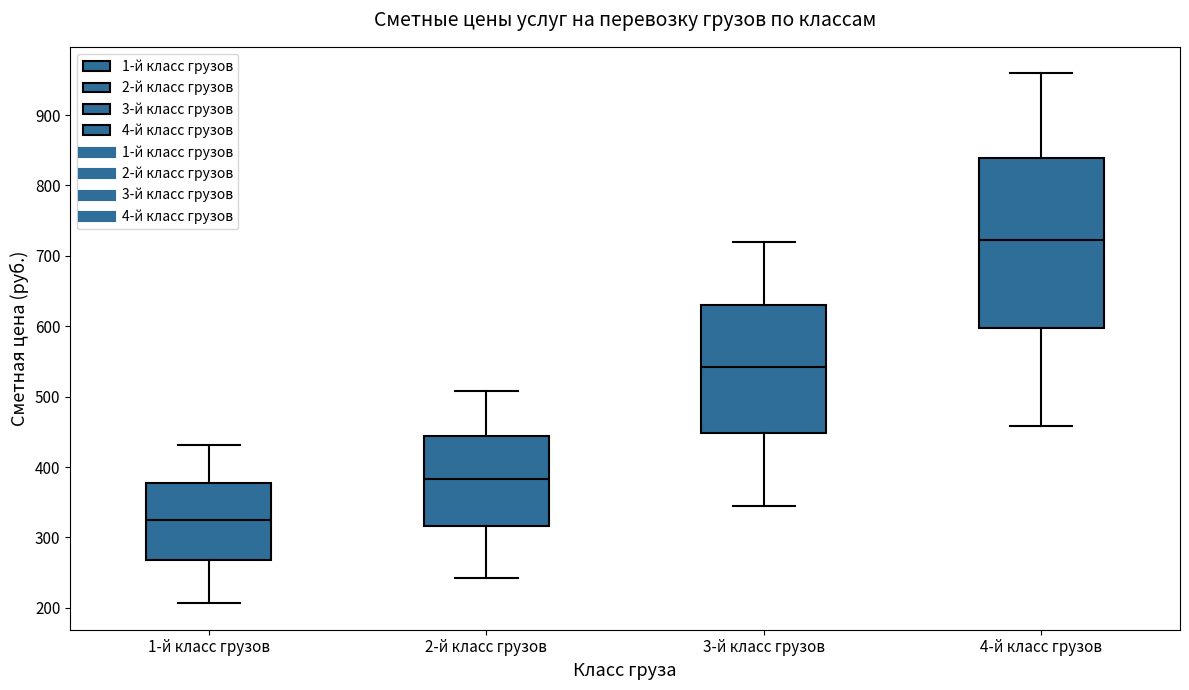

Where is the lower edge of the box for 1-й класс грузов on the y-axis? The values are not printed on the chart, so give them approximately, as read against the axis.

270